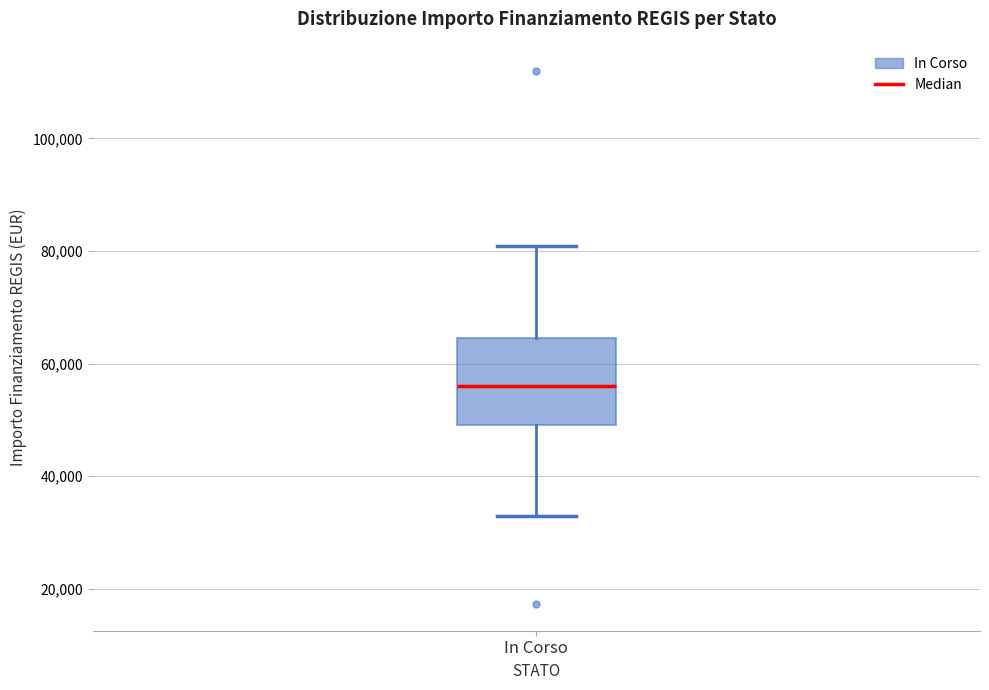

Read this box plot against the y-axis: the position of the median line, the range covered by the box, and the ends of both whiskers. The values are not printed on the chart, so give them approximately, as read against the axis.

median 56000, box 50000 to 64000, whiskers 32000 to 80000